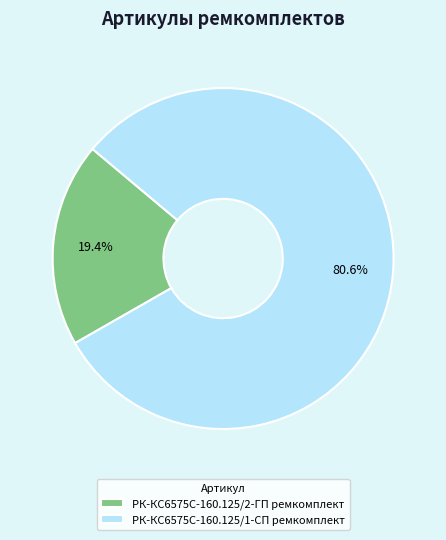

How many slices are in this pie chart?

2